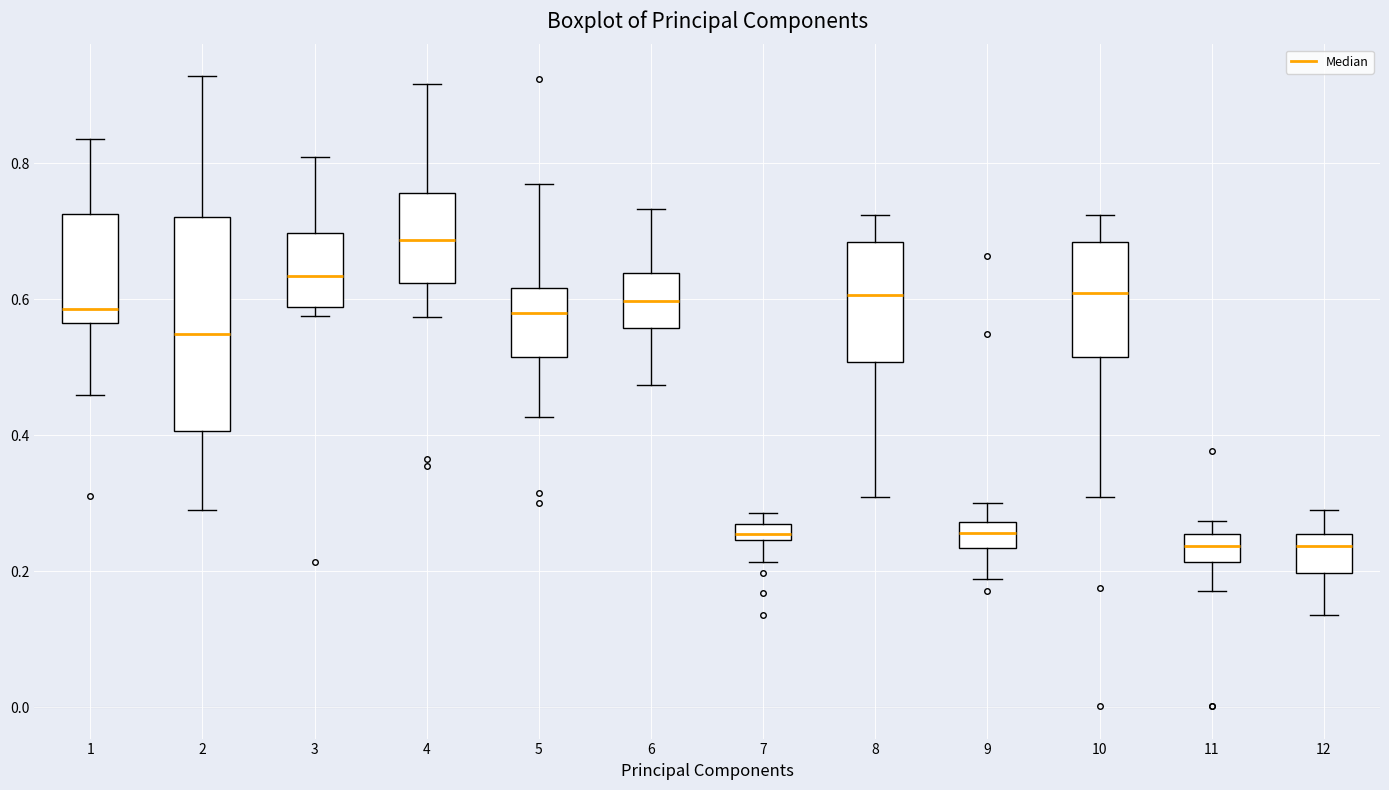

Where does the lower whisker of the box at x = 12 end on the y-axis? The values are not printed on the chart, so give them approximately, as read against the axis.

0.14